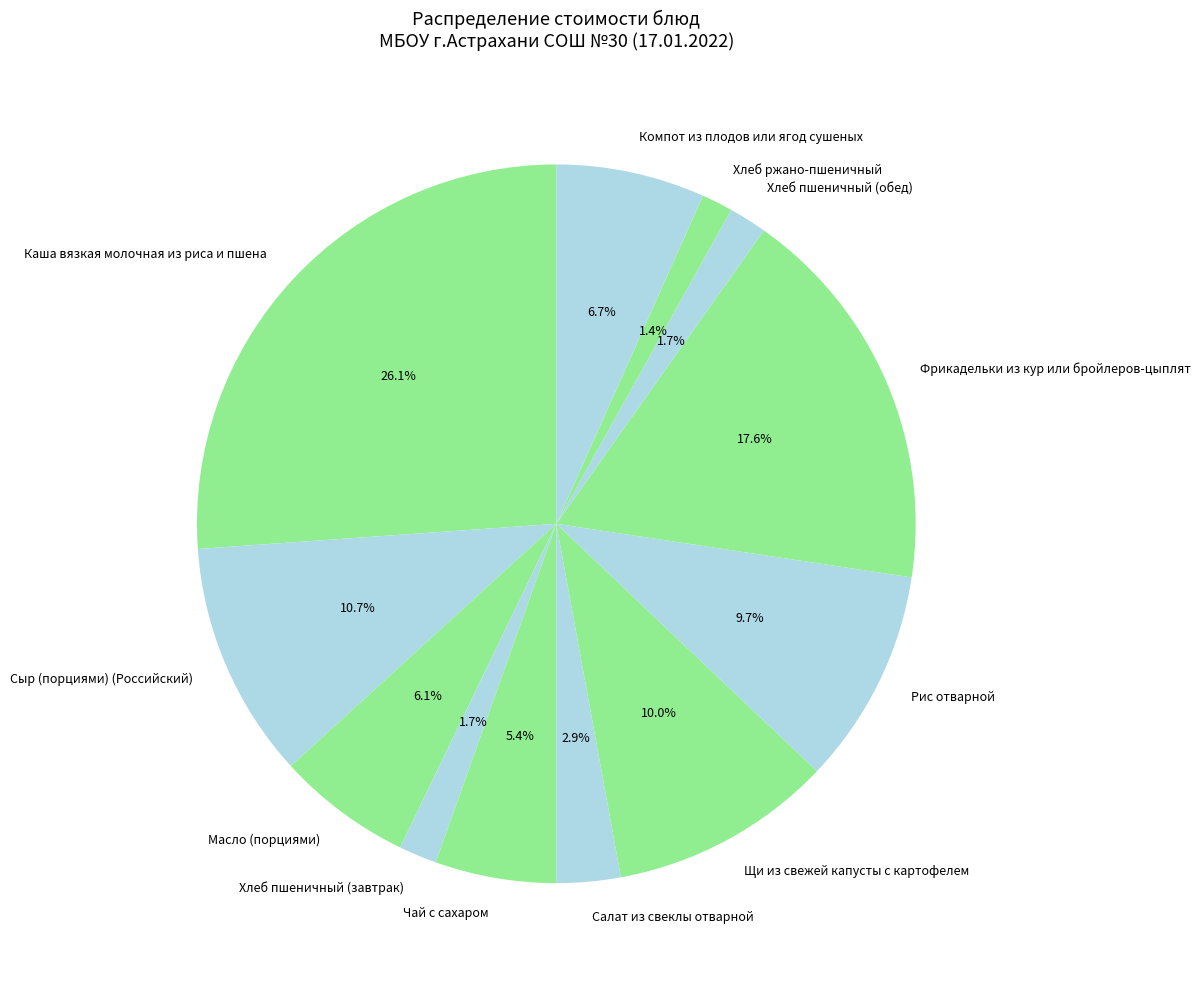

What is the ratio of the value at Щи из свежей капусты с картофелем to the value at Фрикадельки из кур или бройлеров-цыплят?

0.6